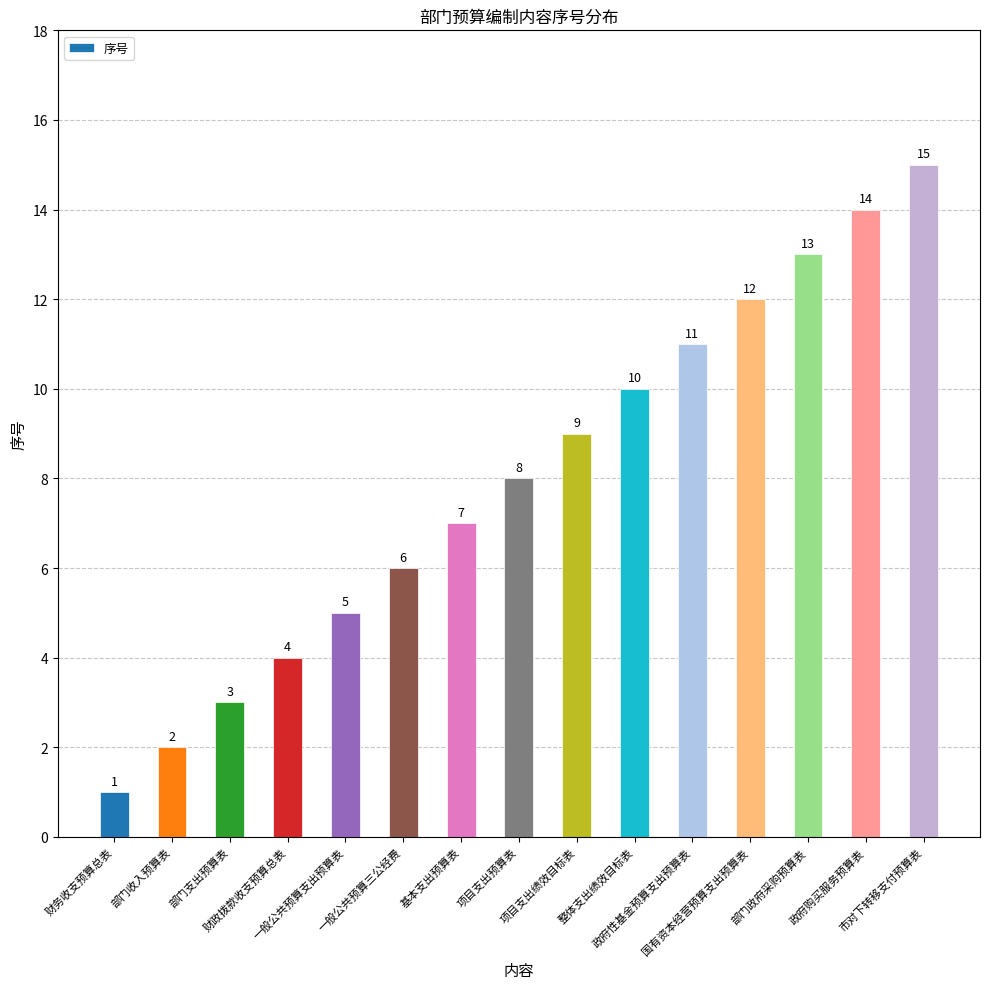

What is the maximum value shown in the chart?

15